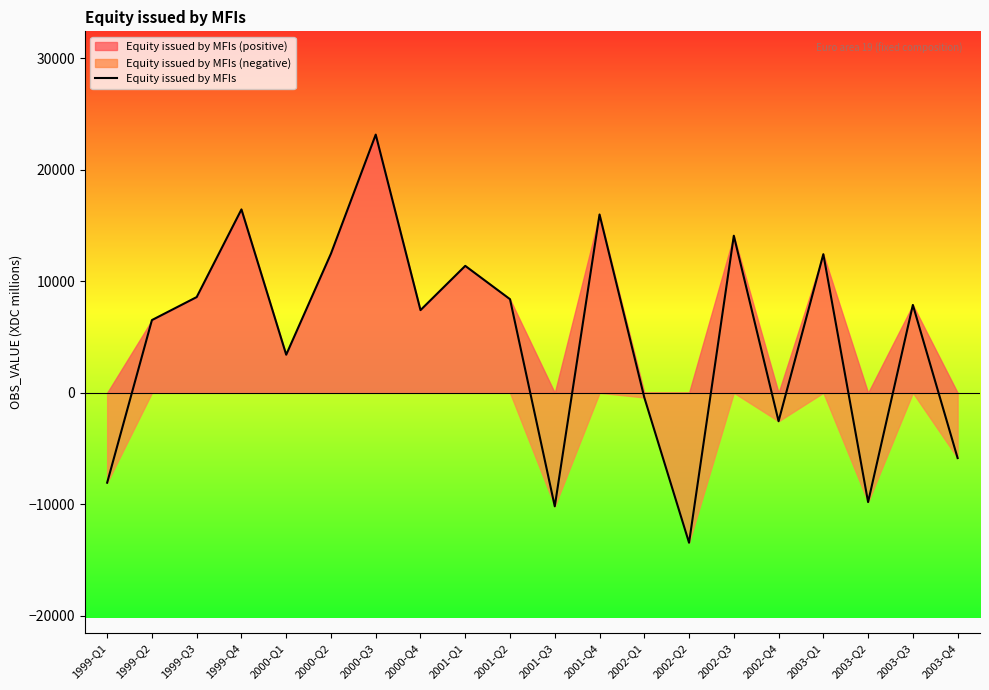

List the labels in order of value, smallest first.

2002-Q2, 2001-Q3, 2003-Q2, 1999-Q1, 2003-Q4, 2002-Q4, 2002-Q1, 2000-Q1, 1999-Q2, 2000-Q4, 2003-Q3, 2001-Q2, 1999-Q3, 2001-Q1, 2003-Q1, 2000-Q2, 2002-Q3, 2001-Q4, 1999-Q4, 2000-Q3